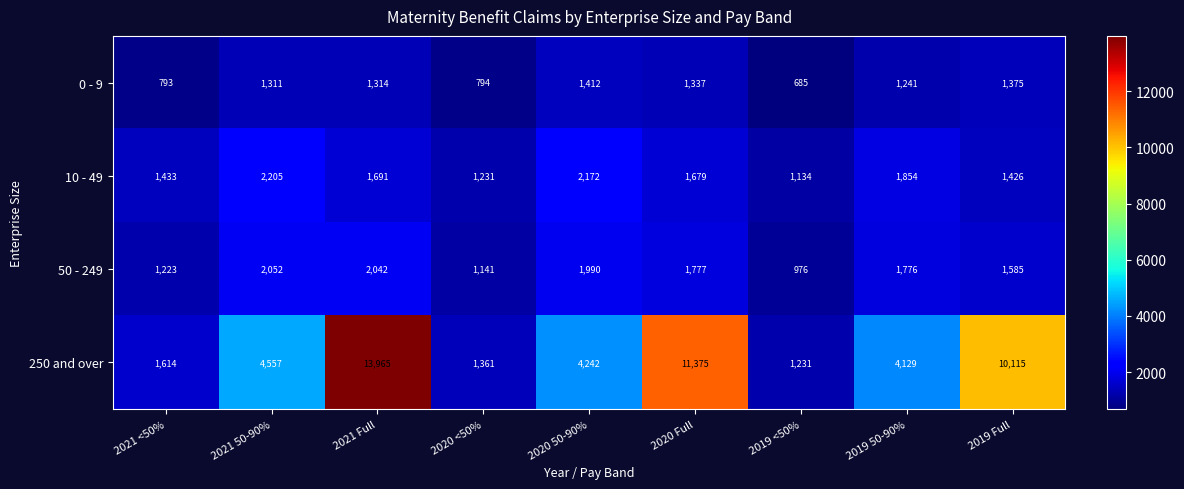

Read the 0 - 9 value at 2020 50-90%, to the nearest 10.

1410